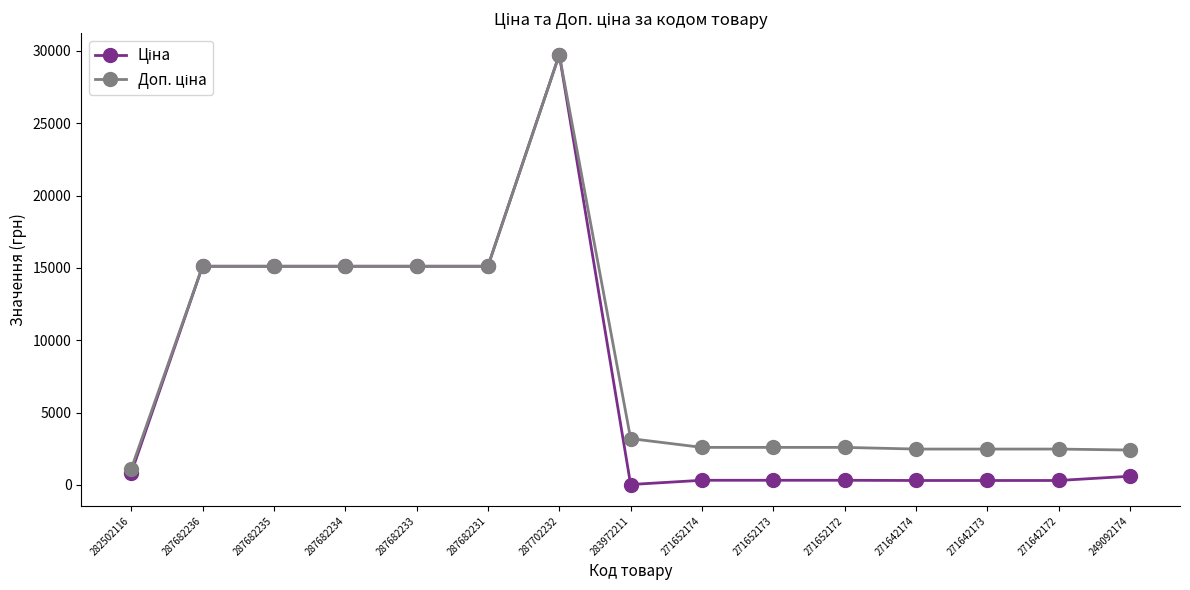

Reading left to right, what are all the values shown in this chart?

Ціна: 818.5	15120.0	15120.0	15120.0	15120.0	15120.0	29747.2	32.0	324.8	324.8	324.8	310.3	310.3	310.3	603.7
Доп. ціна: 1109.2	15120.0	15120.0	15120.0	15120.0	15120.0	29747.2	3205.0	2598.3	2598.3	2598.3	2482.4	2482.4	2482.4	2414.8